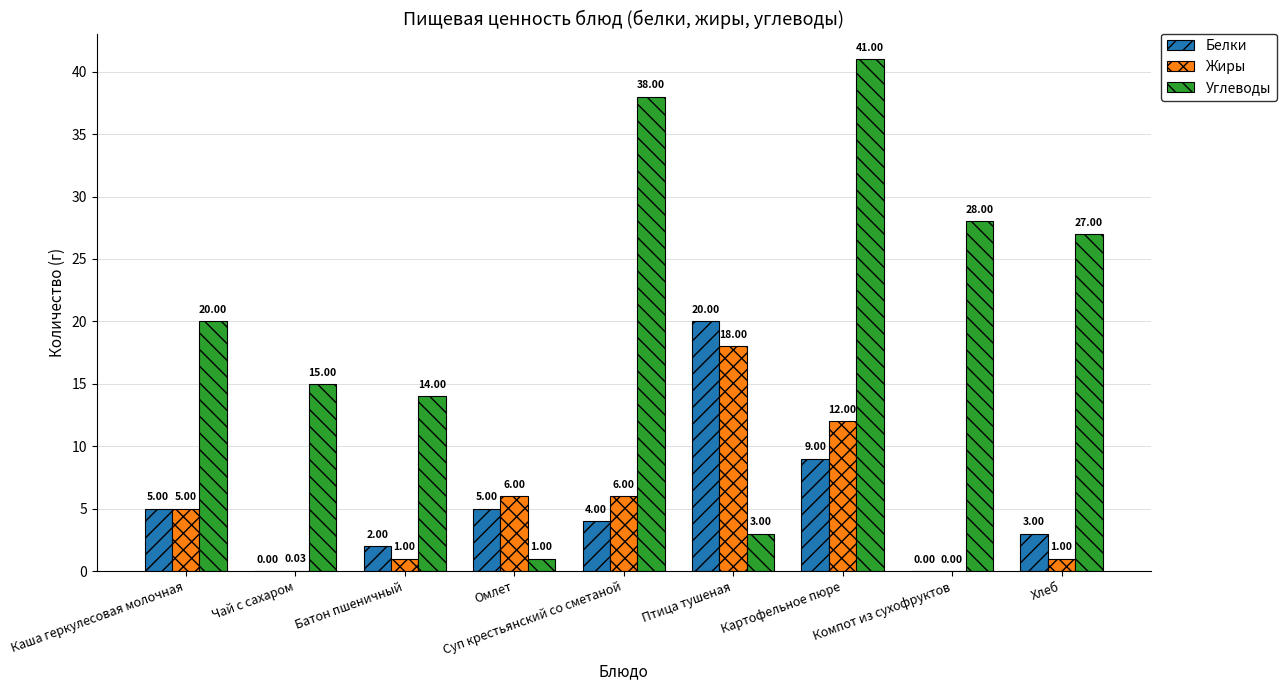

Are the bars grouped side by side (vs. stacked)?

Yes